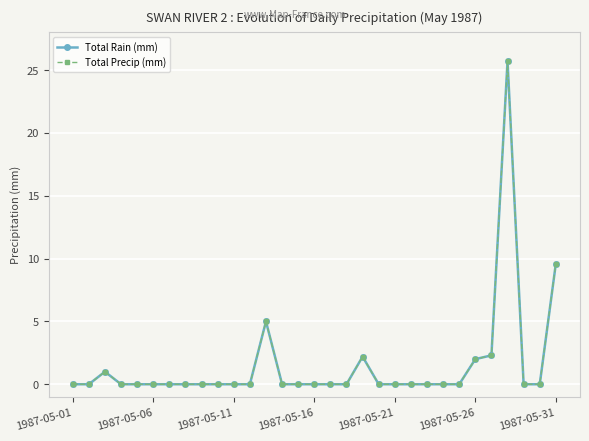

Does the chart have visible grid lines?

Yes